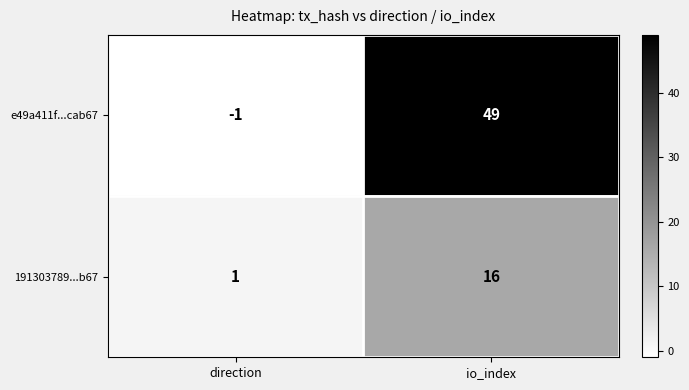

What is the sum of all e49a411f...cab67 values?

48